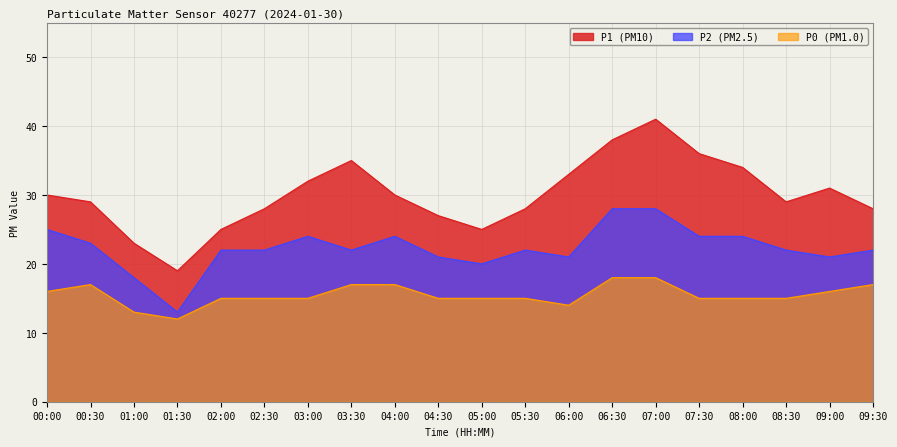

Between 01:00 and 03:30, which is larger?

03:30